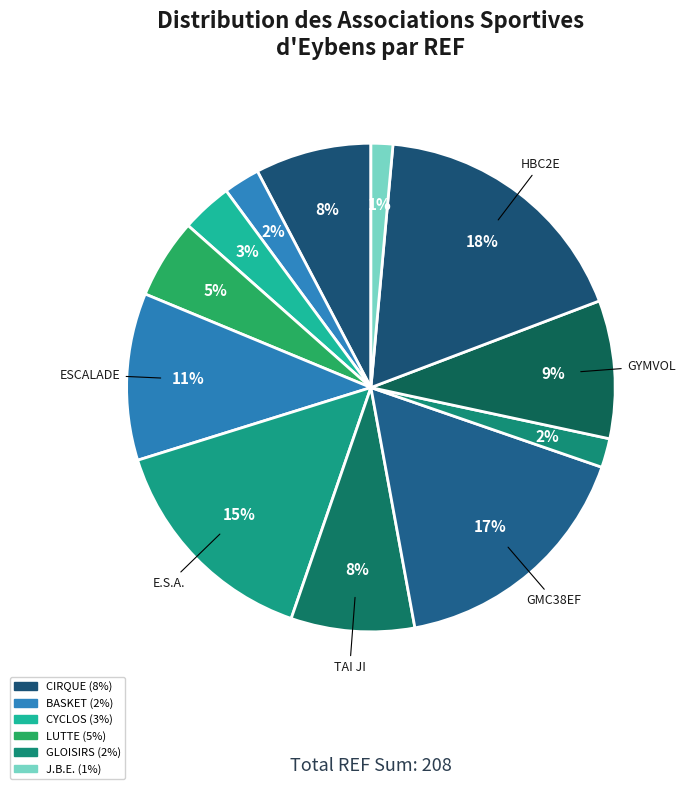

Rank the categories by value from lowest to highest.

J.B.E., GLOISIRS, BASKET, CYCLOS, LUTTE, CIRQUE, TAI JI, GYMVOL, ESCALADE, E.S.A., GMC38EF, HBC2E